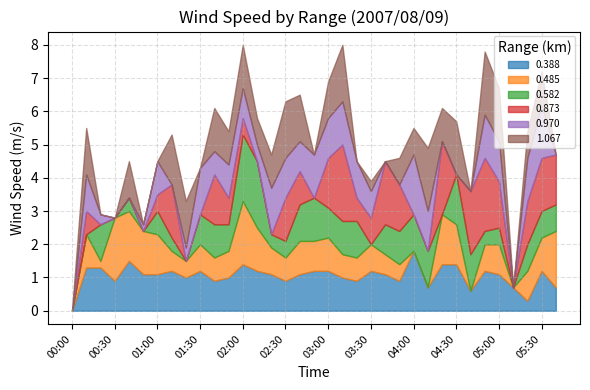

How many lines are shown in the chart?

6